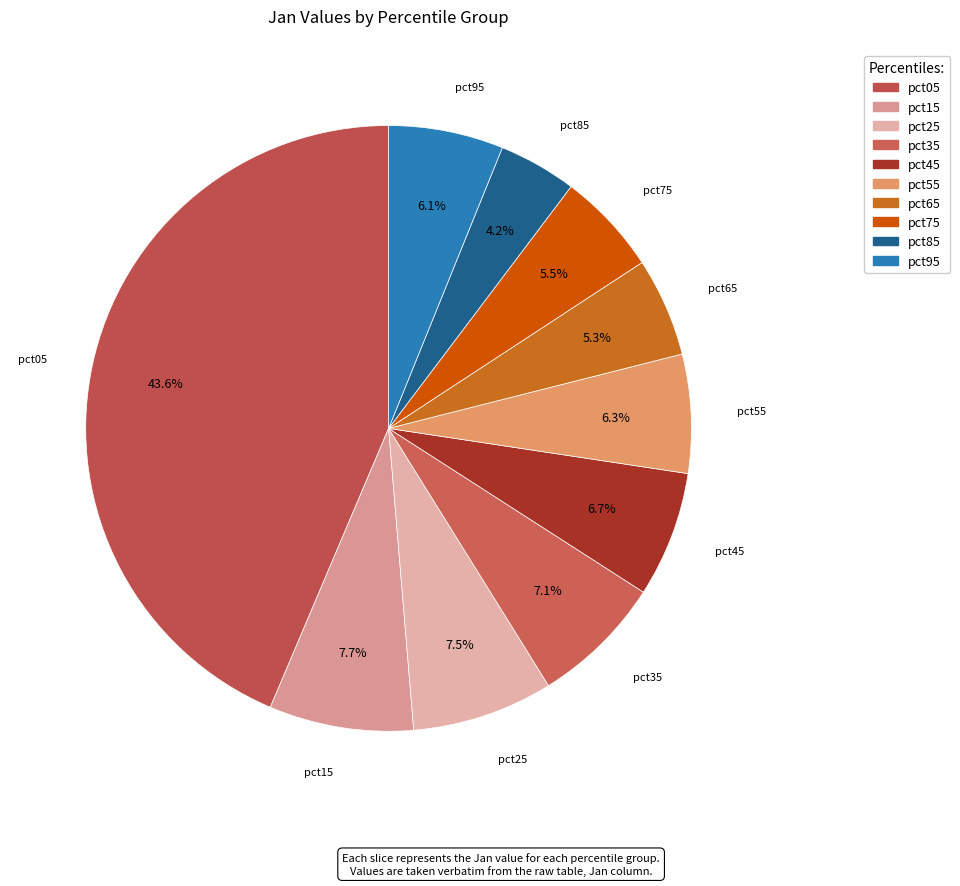

Do pct95 and pct25 together represent more than half of the pie?

No